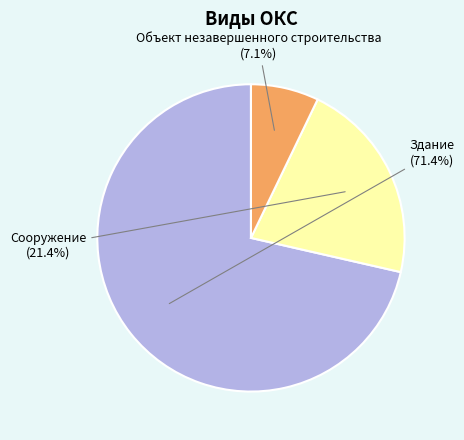

What is the total percentage of Здание and Сооружение?

92.9%